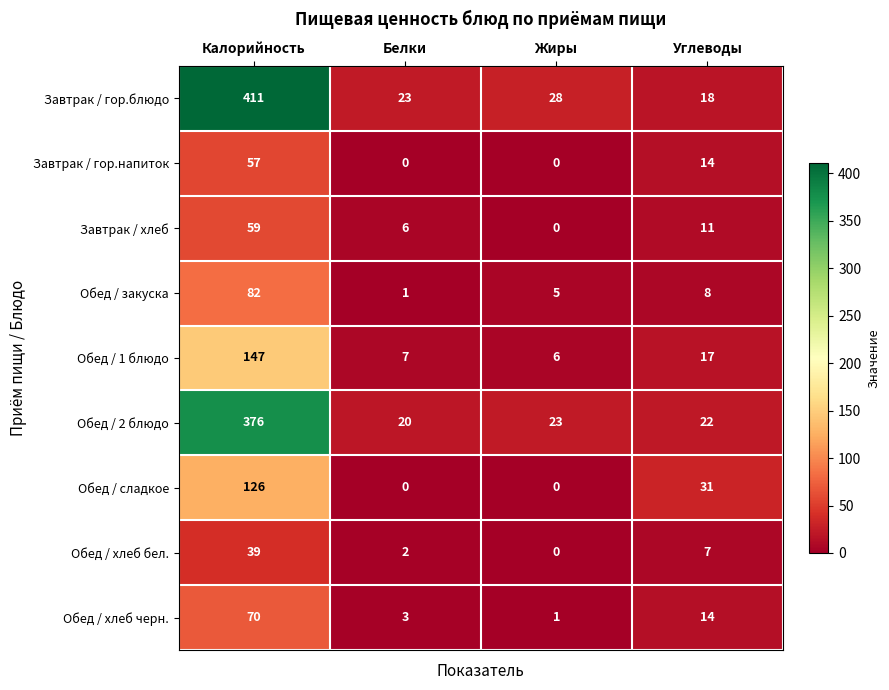

What is the difference between the second highest and minimum values in the Обед / 2 блюдо series?

3